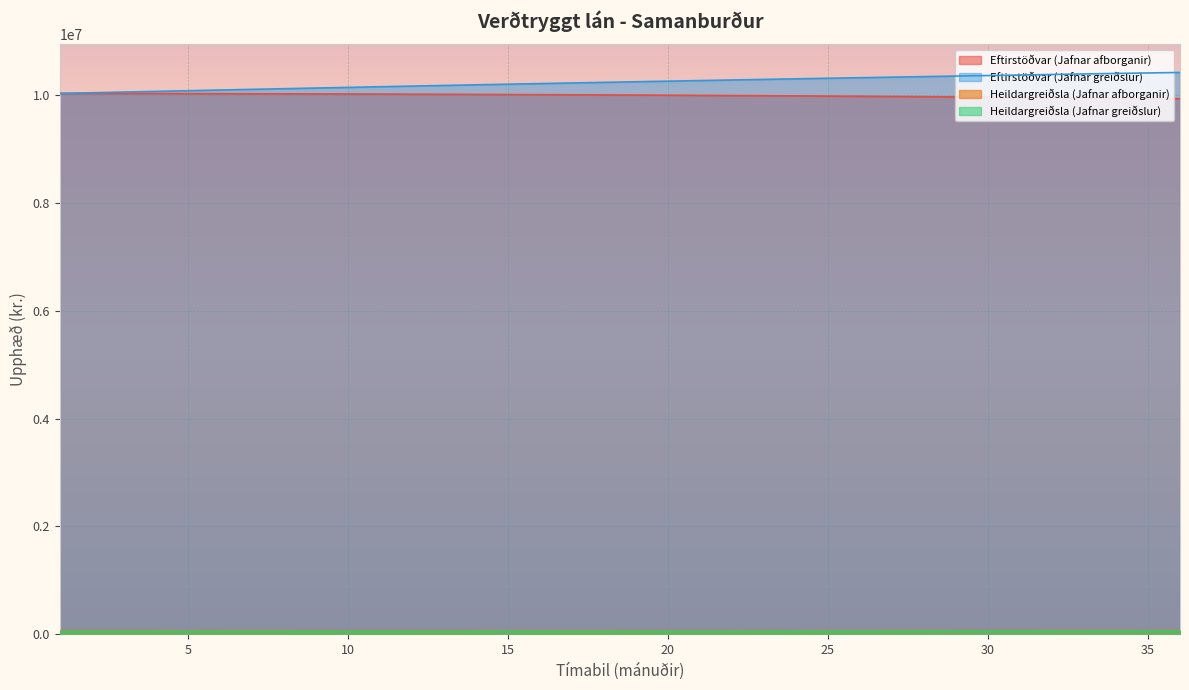

What is the lowest value of the Heildargreiðsla (Jafnar afborganir) series?

65630.8